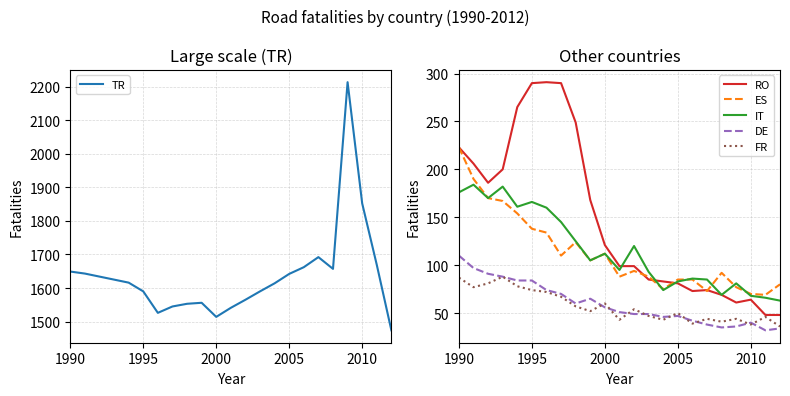

What is the value of the FR point at the 6th from the left?

74